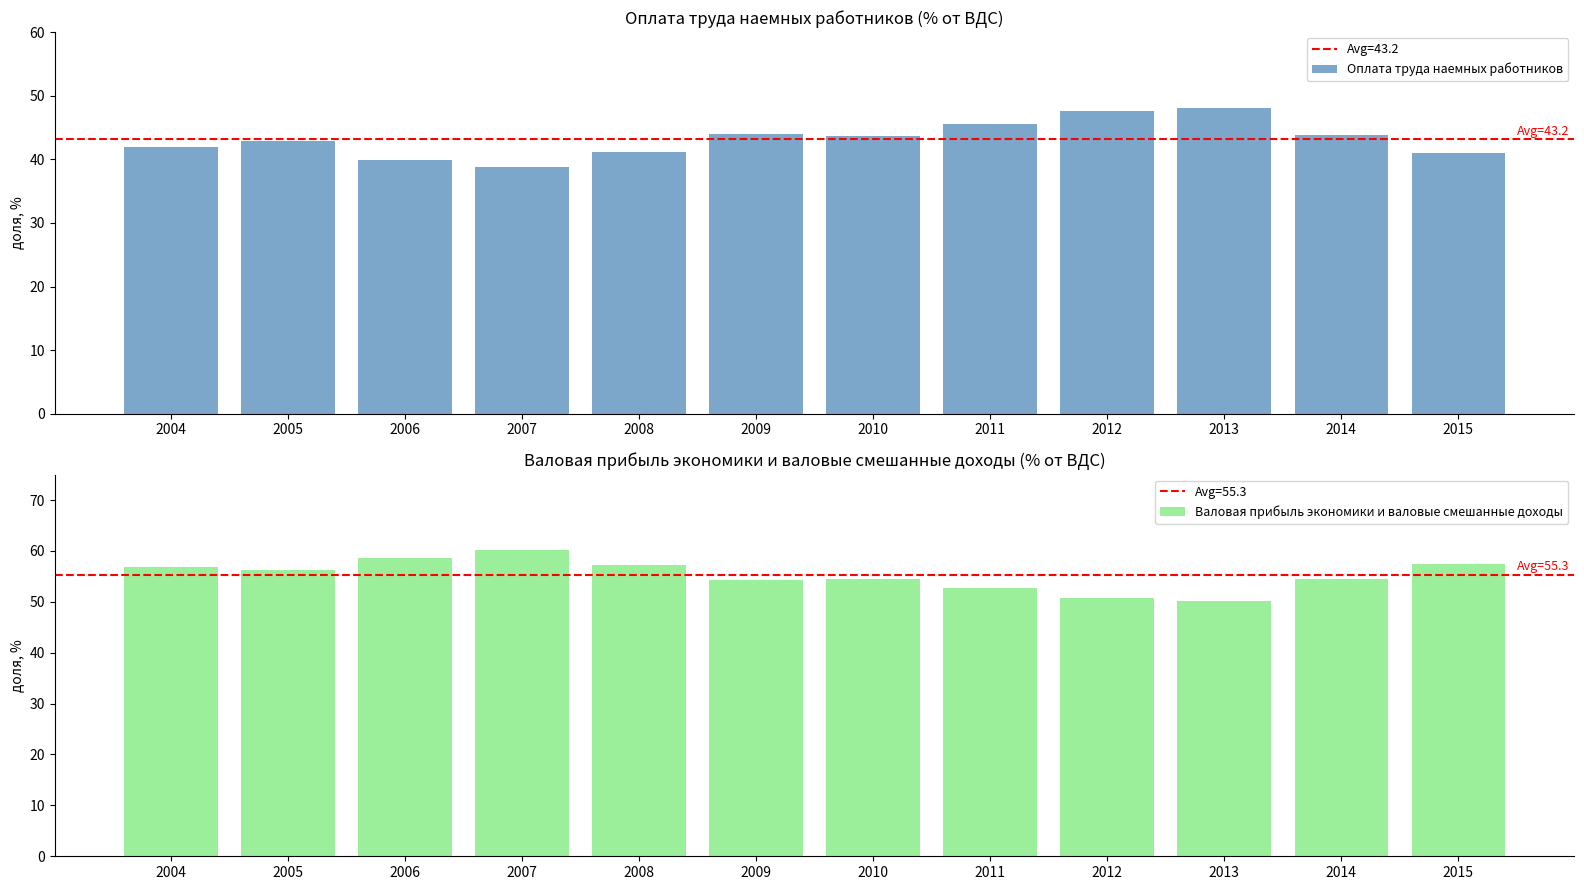

Reading left to right, list all the values displayed in this chart.

Оплата труда наемных работников: 2004=42.0	2005=42.8	2006=39.9	2007=38.8	2008=41.1	2009=44.0	2010=43.6	2011=45.5	2012=47.6	2013=48.1	2014=43.8	2015=41.0
Валовая прибыль экономики и валовые смешанные доходы: 2004=56.8	2005=56.2	2006=58.7	2007=60.2	2008=57.3	2009=54.3	2010=54.5	2011=52.8	2012=50.7	2013=50.1	2014=54.5	2015=57.5